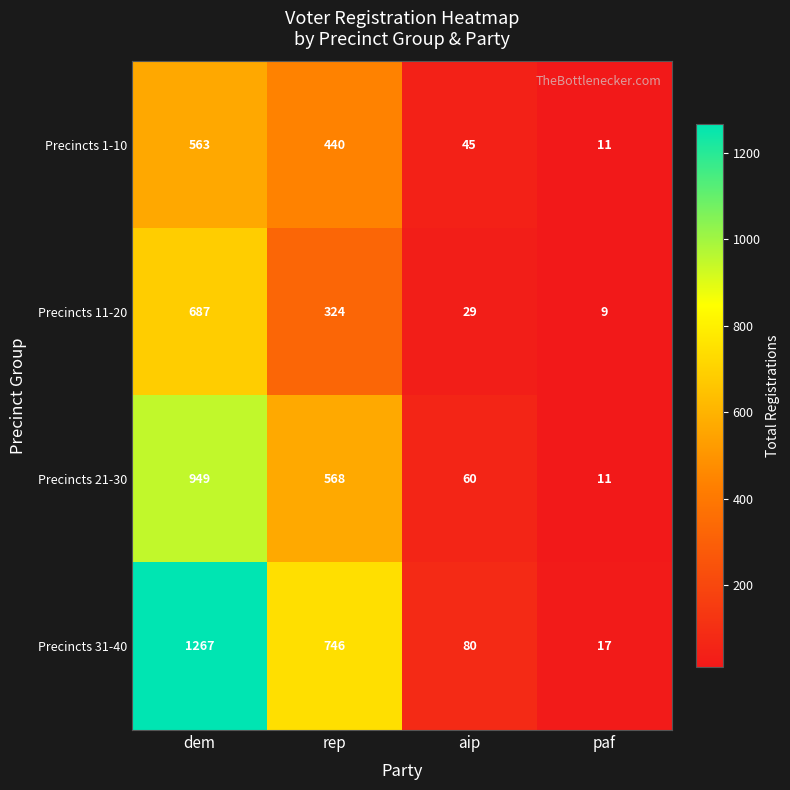

What is the sum of the Precincts 21-30 values at aip and paf?

71